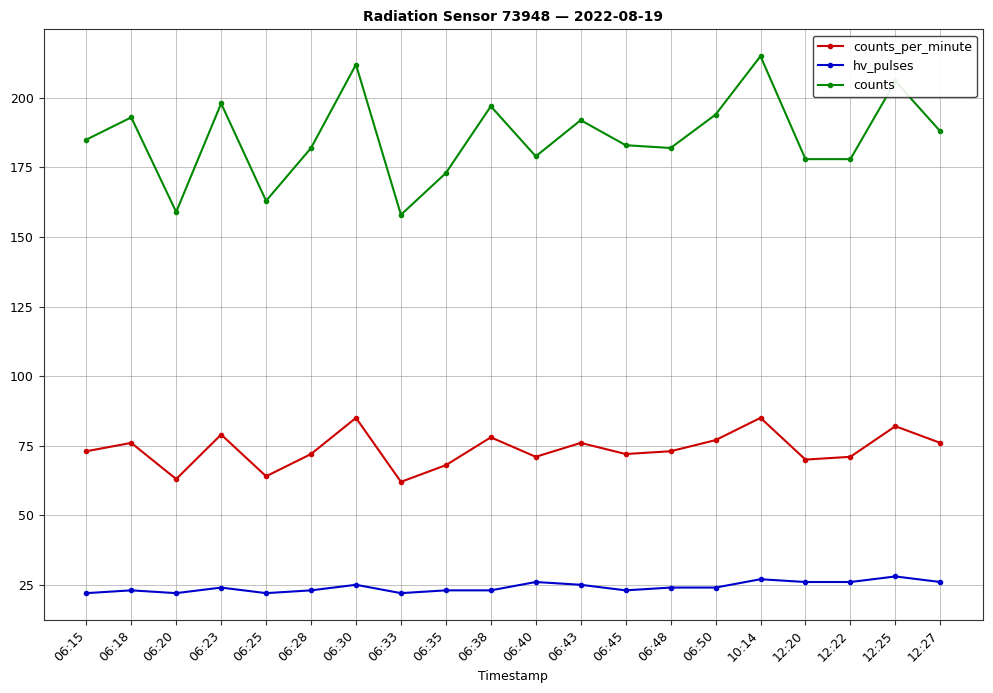

What is the difference between the highest and lowest values at 06:20?

137